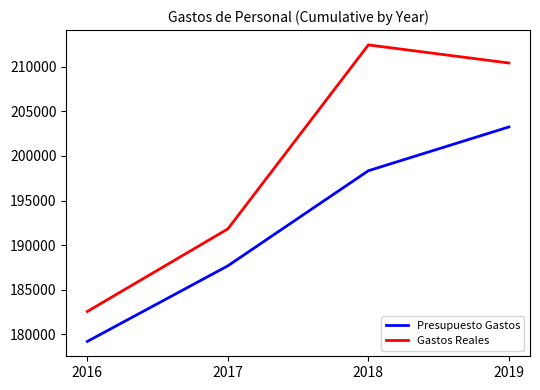

At which category does Gastos Reales reach its first local peak?

2018